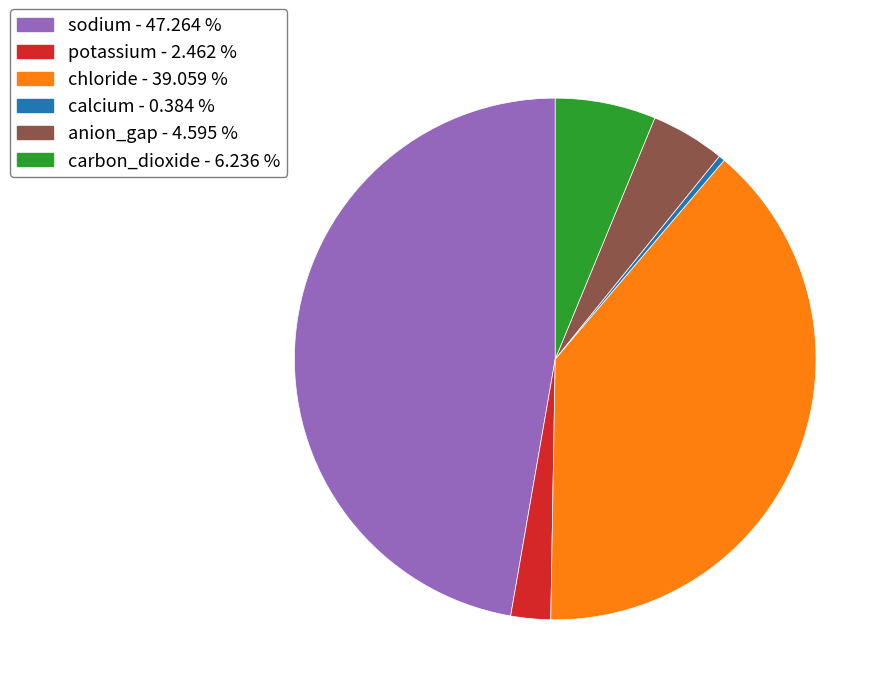

True or false: sodium accounts for 40% of the total.

False